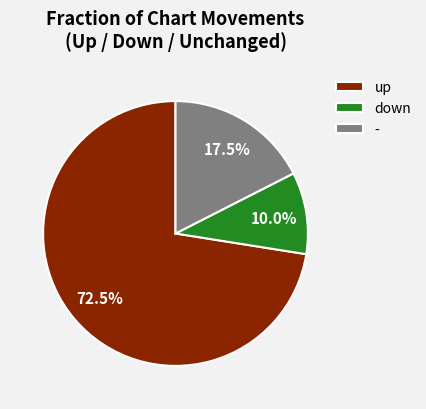

To the nearest percent, what is the average slice percentage?

33%